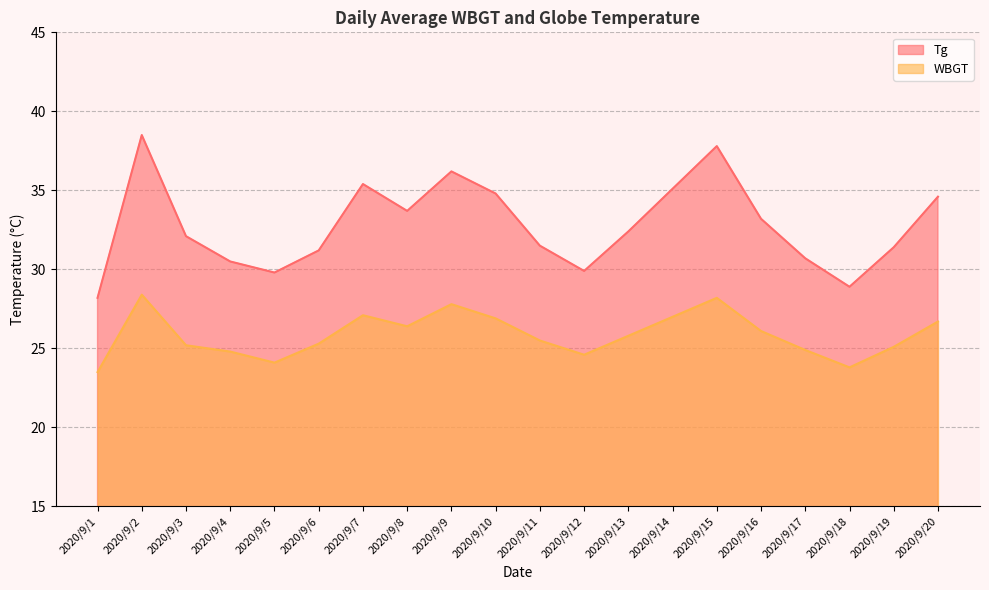

List the series in order of their peak value, highest first.

Tg, WBGT